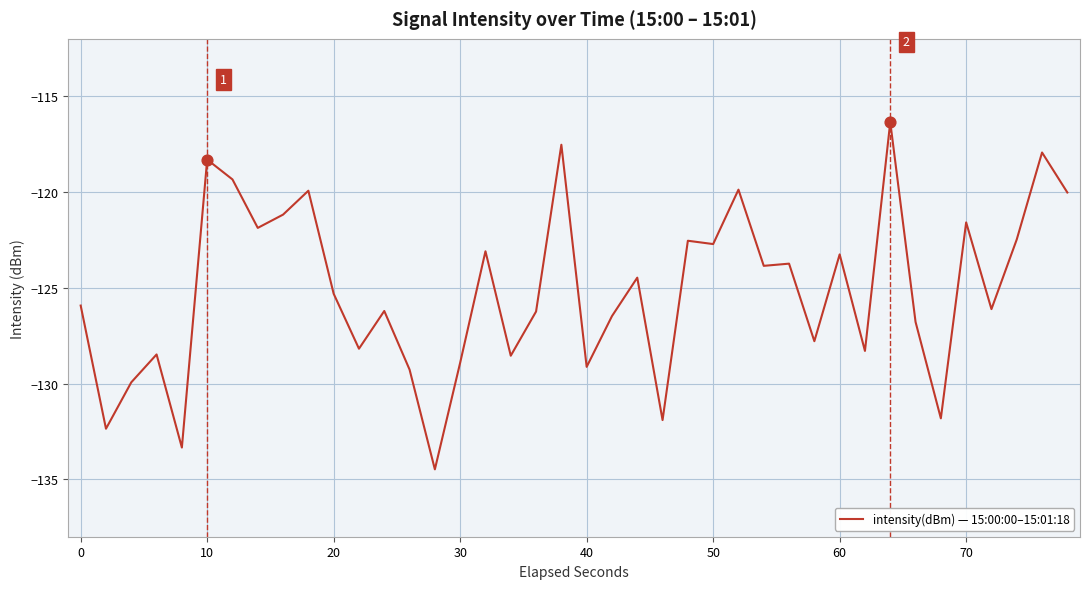

What is the difference between the maximum and minimum values?

18.1